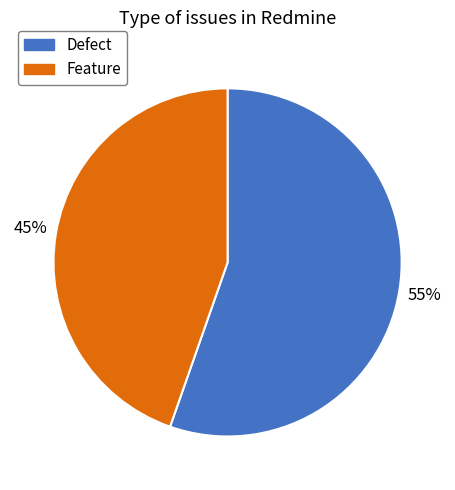

To the nearest percent, what is the combined percentage of Feature and Defect?

100%